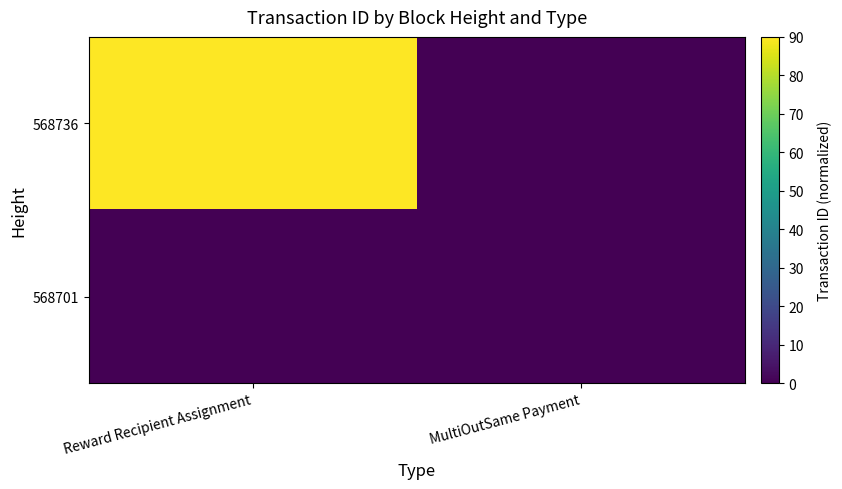

What is the maximum value shown in the chart?

90